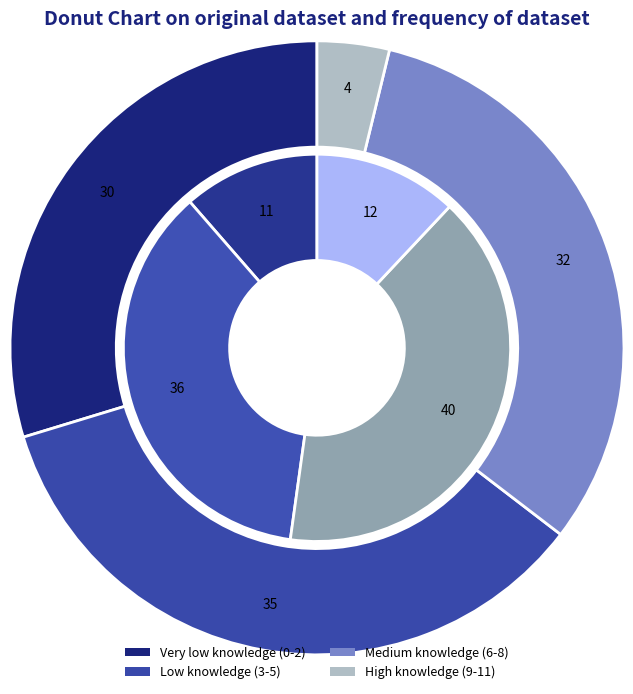

Does Medium knowledge (6-8) account for over 50% of the chart?

No